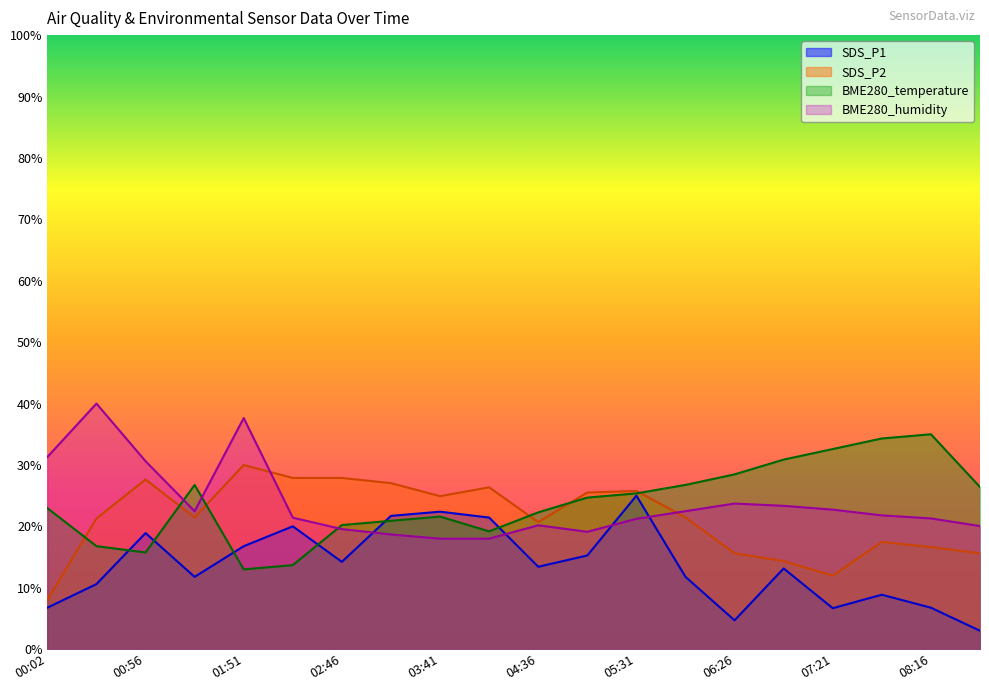

What is the spread (max minus min) of values at 02:18?

14.2